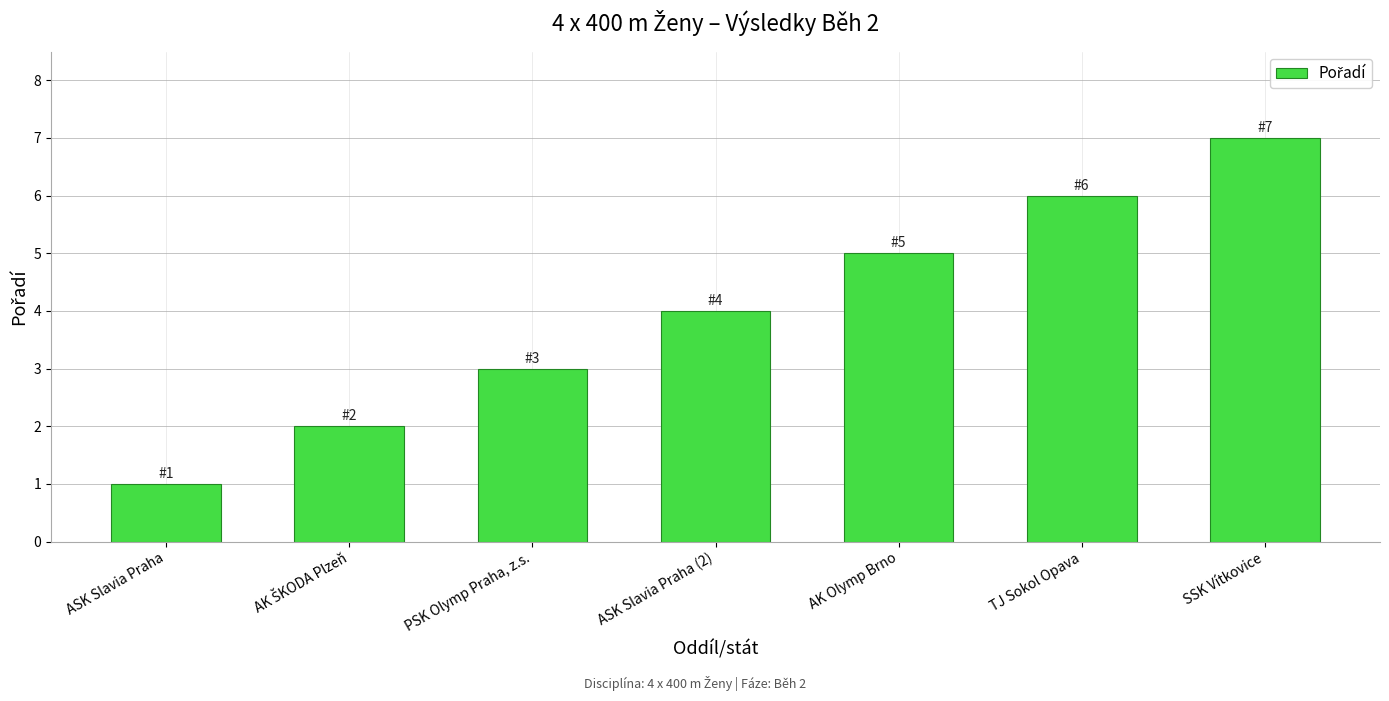

What is the sum of all values?

28